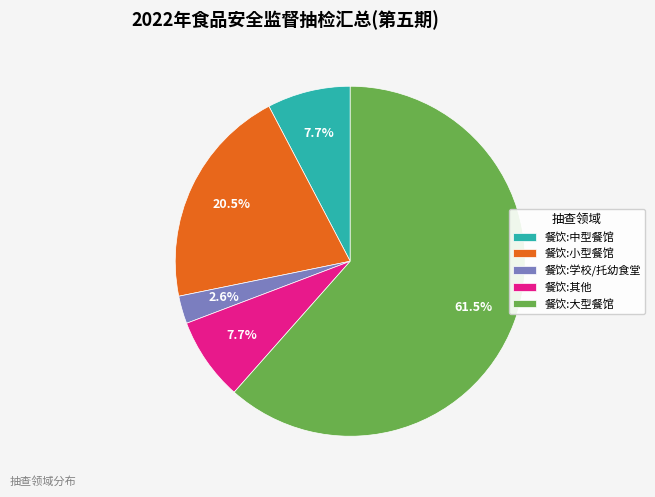

How much of the chart is everything except 餐饮:大型餐馆?

38.5%